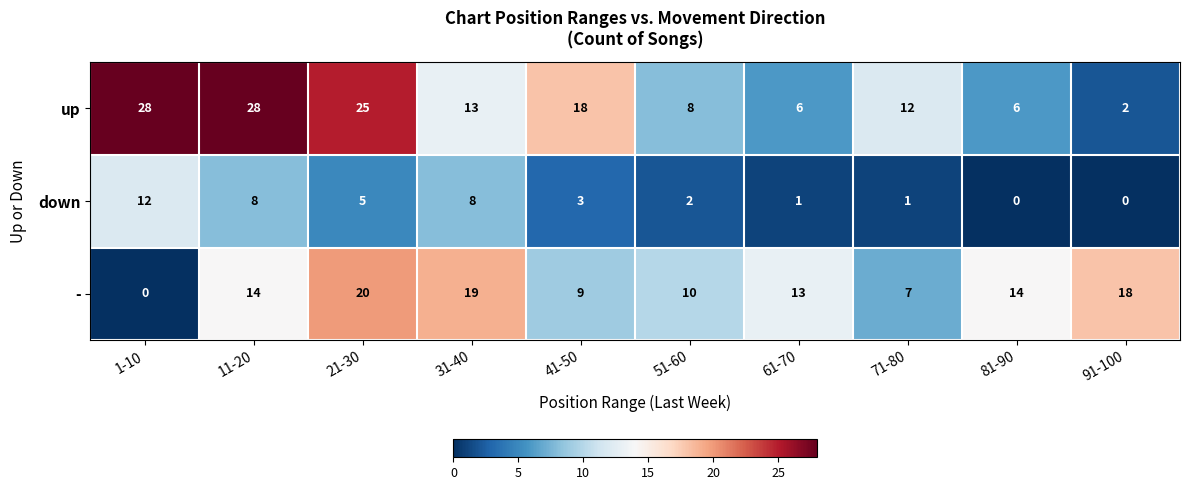

Is it true that up equals 19 at 11-20?

False